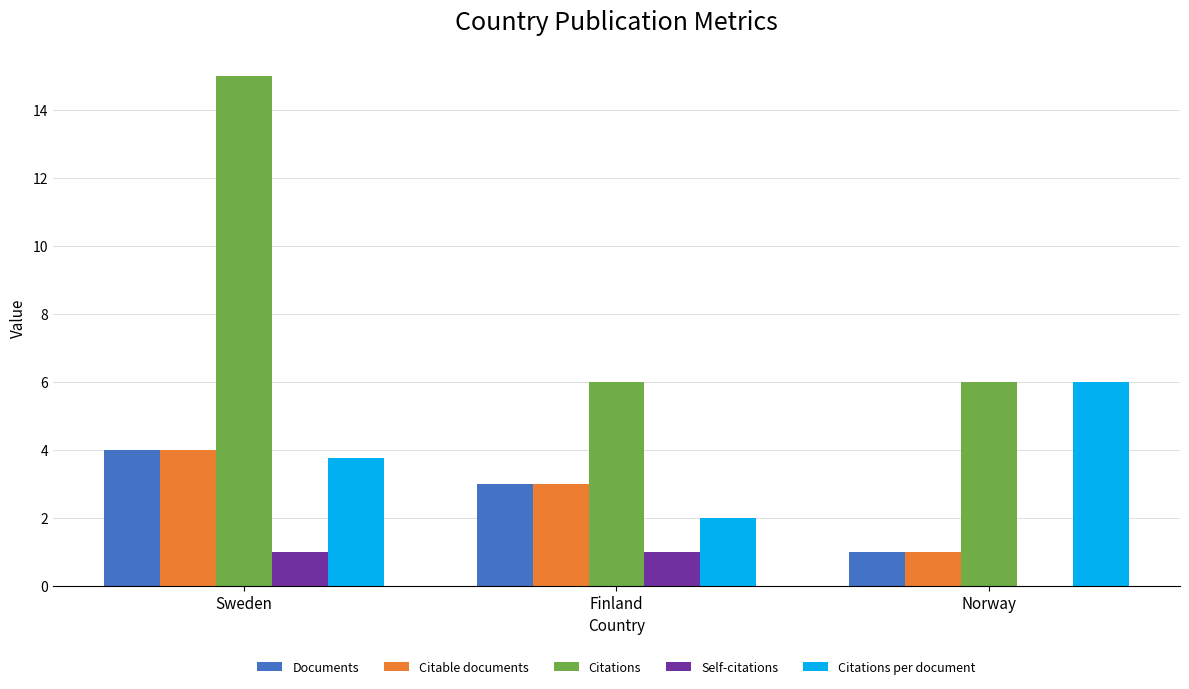

At which category is the sum across all series the highest?

Sweden